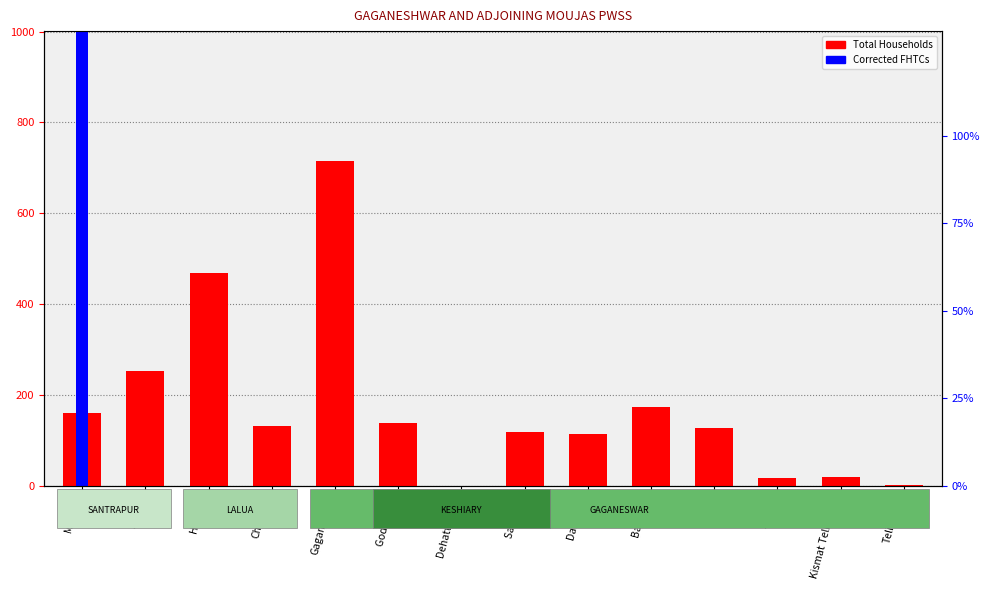

What is the average value of the Total Households series?

174